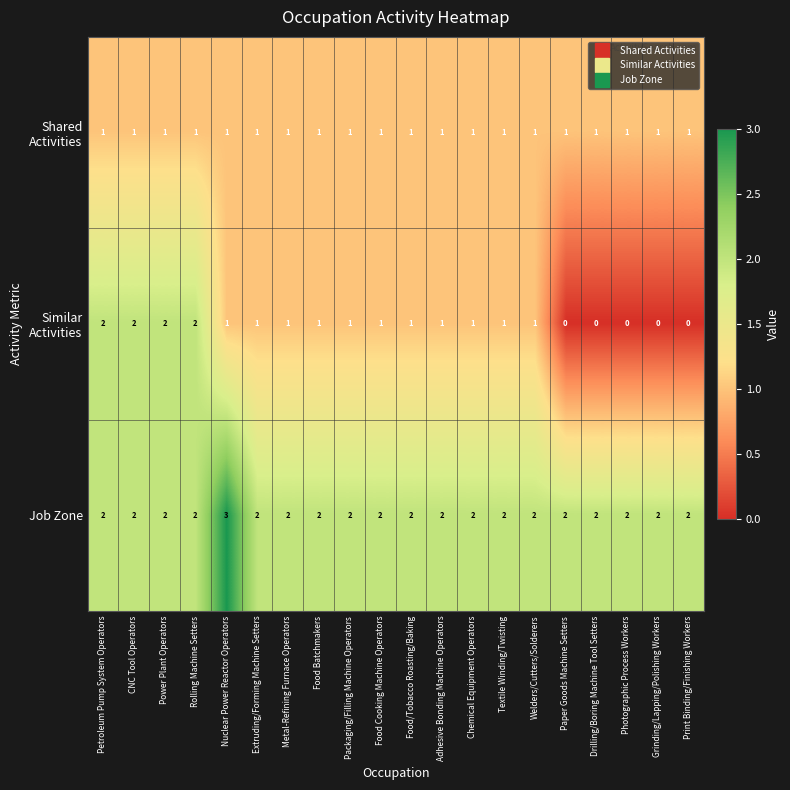

The Job Zone series shows 2 at Paper Goods Machine Setters. True or false?

True